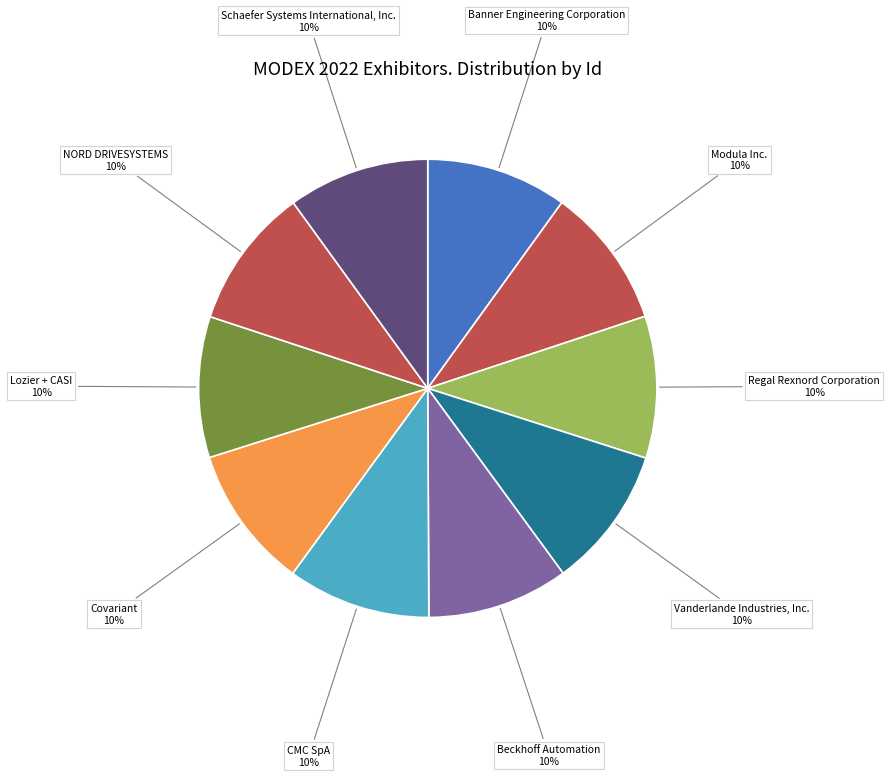

Is there any slice that represents more than half of the pie?

No